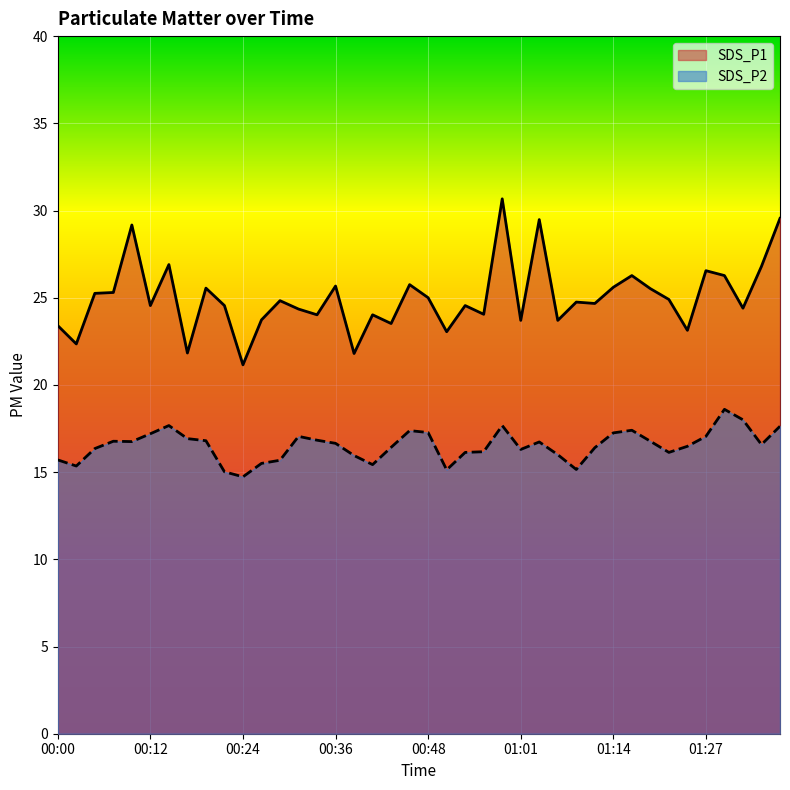

The value of SDS_P2 at 00:07 is 22.7. True or false?

False